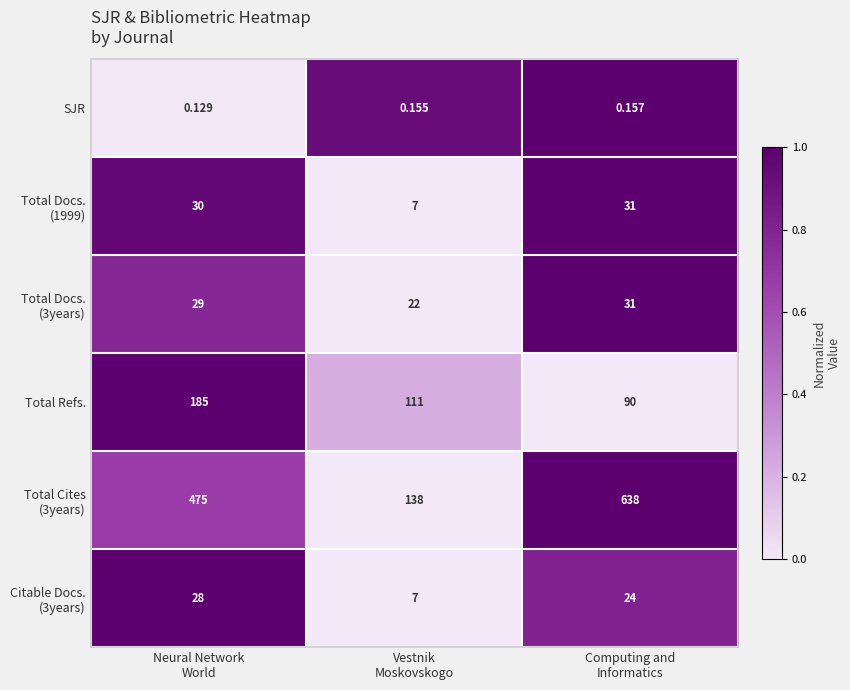

How many values in the Total Refs. series are below 111?

1